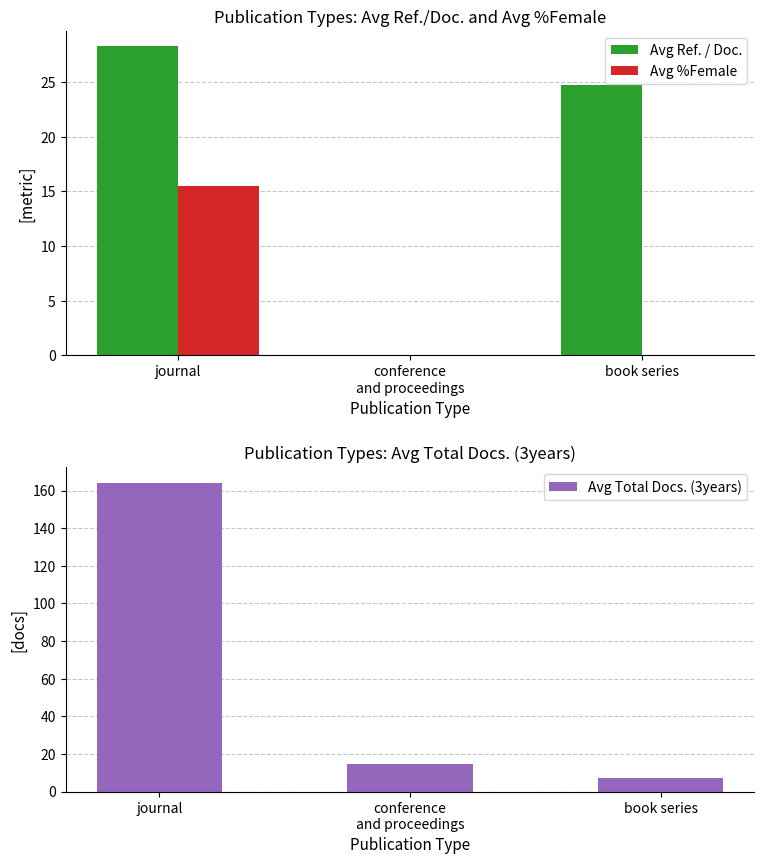

What is the greatest value displayed?

164.2